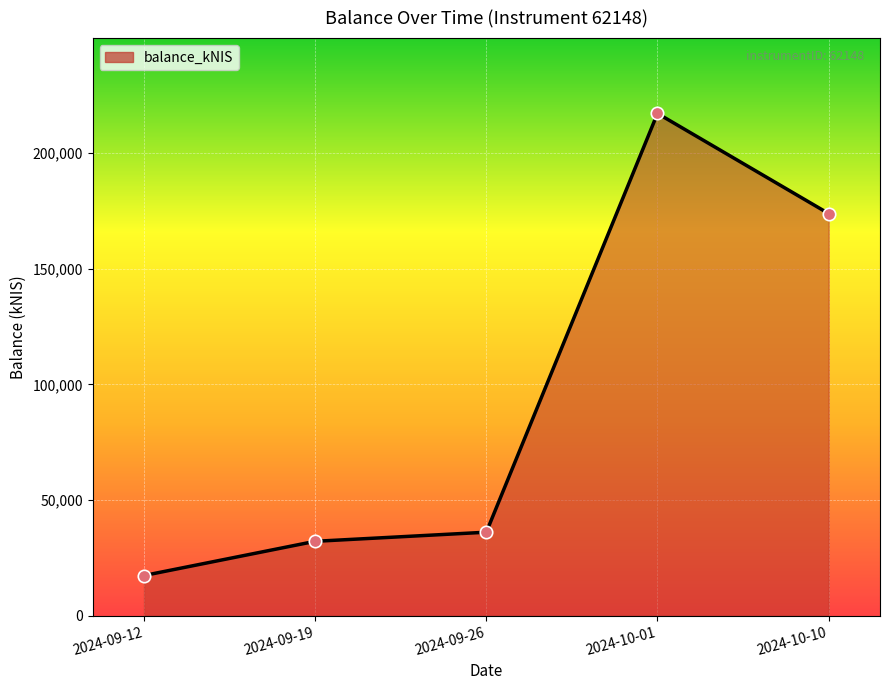

What is the ratio of the value at 2024-09-26 to the value at 2024-10-01?

0.2